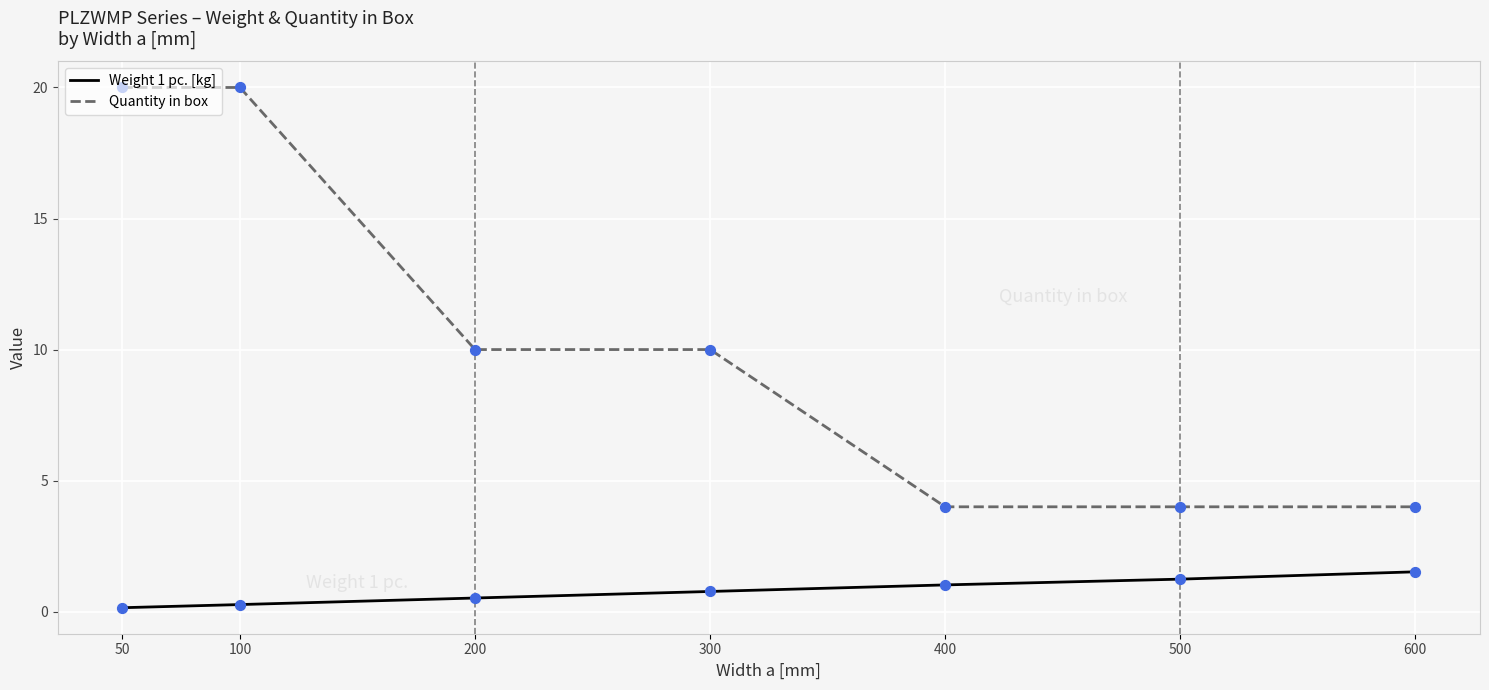

Which series has the largest total across all categories?

Quantity in box